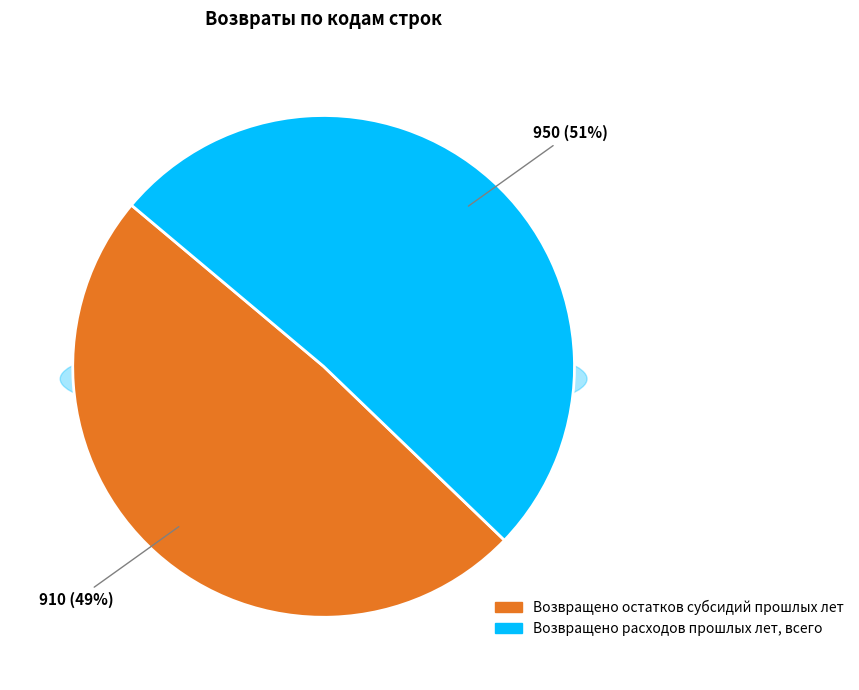

How many slices are in this pie chart?

2